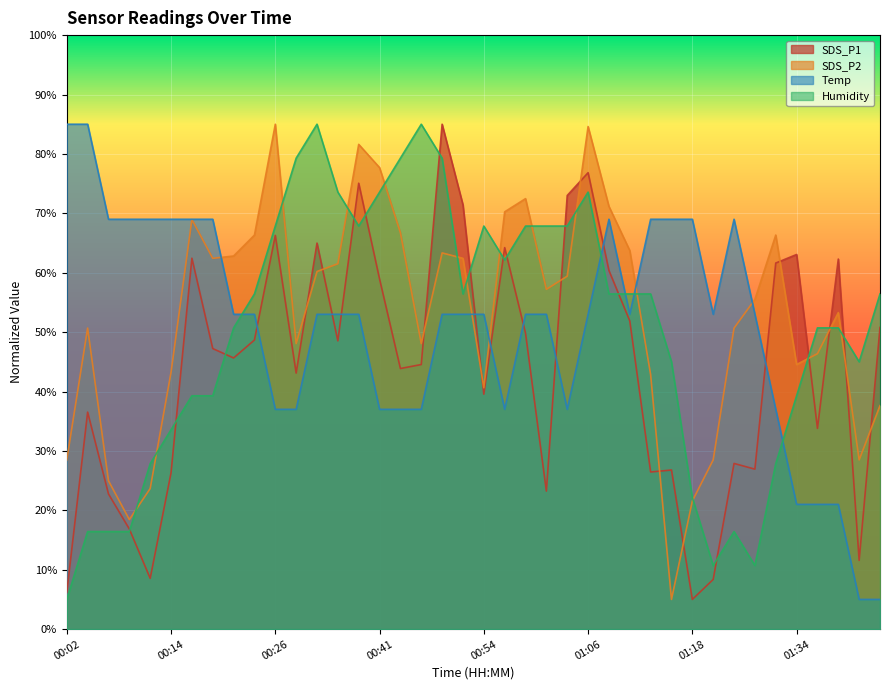

Reading right to left, transcribe all the data shown in this chart.

SDS_P1: 01:43=50.8	01:41=11.6	01:38=62.3	01:36=33.8	01:34=63.1	01:28=61.6	01:26=26.9	01:23=27.9	01:21=8.4	01:18=5.0	01:16=26.8	01:14=26.5	01:11=51.9	01:09=60.4	01:06=76.8	01:04=73.0	01:01=23.2	00:59=49.8	00:56=64.2	00:54=39.6	00:51=71.4	00:49=85.0	00:46=44.5	00:44=43.9	00:41=58.9	00:39=75.1	00:36=48.5	00:31=65.0	00:29=43.1	00:26=66.3	00:24=48.7	00:21=45.6	00:19=47.2	00:16=62.4	00:14=26.3	00:12=8.6	00:09=16.9	00:07=22.8	00:04=36.5	00:02=6.2
SDS_P2: 01:43=37.6	01:41=28.5	01:38=53.3	01:36=46.4	01:34=44.5	01:28=66.3	01:26=55.5	01:23=50.7	01:21=28.5	01:18=21.6	01:16=5.0	01:14=42.8	01:11=63.7	01:09=71.2	01:06=84.6	01:04=59.4	01:01=57.2	00:59=72.5	00:56=70.3	00:54=40.6	00:51=62.4	00:49=63.3	00:46=48.1	00:44=66.7	00:41=77.7	00:39=81.6	00:36=61.5	00:31=60.2	00:29=48.1	00:26=85.0	00:24=66.3	00:21=62.8	00:19=62.4	00:16=68.9	00:14=43.2	00:12=23.7	00:09=18.4	00:07=25.0	00:04=50.7	00:02=28.5
Temp: 01:43=5.0	01:41=5.0	01:38=21.0	01:36=21.0	01:34=21.0	01:28=37.0	01:26=53.0	01:23=69.0	01:21=53.0	01:18=69.0	01:16=69.0	01:14=69.0	01:11=53.0	01:09=69.0	01:06=53.0	01:04=37.0	01:01=53.0	00:59=53.0	00:56=37.0	00:54=53.0	00:51=53.0	00:49=53.0	00:46=37.0	00:44=37.0	00:41=37.0	00:39=53.0	00:36=53.0	00:31=53.0	00:29=37.0	00:26=37.0	00:24=53.0	00:21=53.0	00:19=69.0	00:16=69.0	00:14=69.0	00:12=69.0	00:09=69.0	00:07=69.0	00:04=85.0	00:02=85.0
Humidity: 01:43=56.4	01:41=45.0	01:38=50.7	01:36=50.7	01:34=39.3	01:28=27.9	01:26=10.7	01:23=16.4	01:21=10.7	01:18=22.1	01:16=45.0	01:14=56.4	01:11=56.4	01:09=56.4	01:06=73.6	01:04=67.9	01:01=67.9	00:59=67.9	00:56=62.1	00:54=67.9	00:51=56.4	00:49=79.3	00:46=85.0	00:44=79.3	00:41=73.6	00:39=67.9	00:36=73.6	00:31=85.0	00:29=79.3	00:26=67.9	00:24=56.4	00:21=50.7	00:19=39.3	00:16=39.3	00:14=33.6	00:12=27.9	00:09=16.4	00:07=16.4	00:04=16.4	00:02=5.0